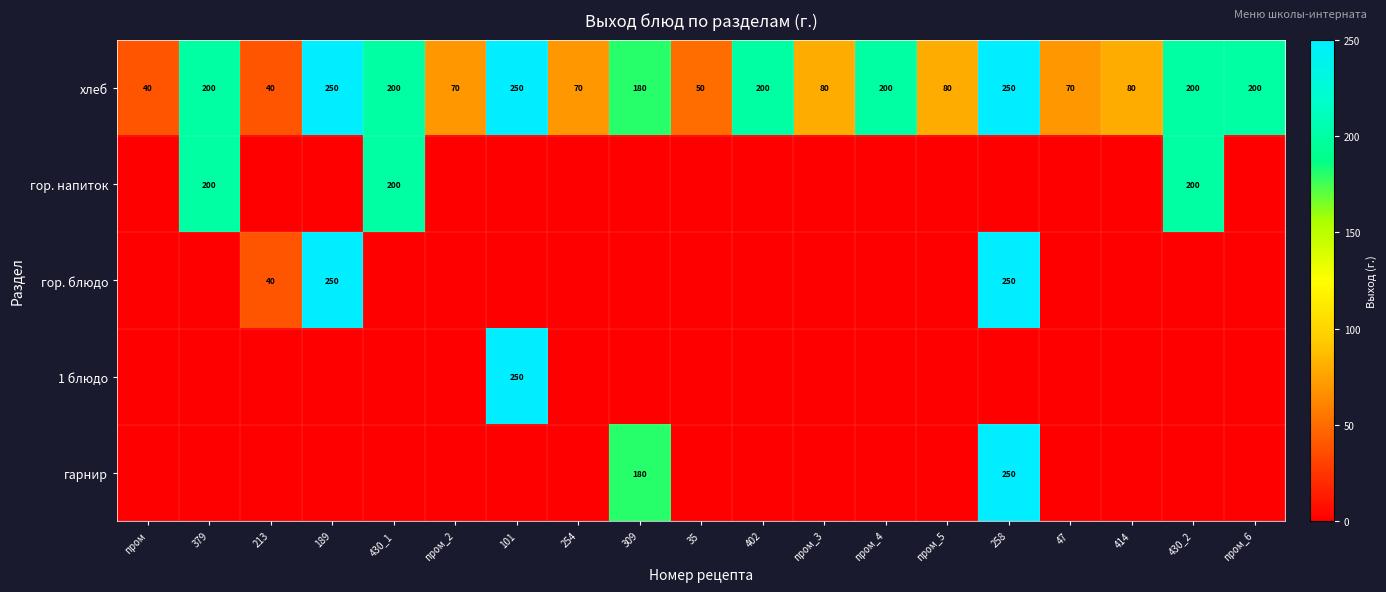

The value of хлеб at 414 is 43. True or false?

False